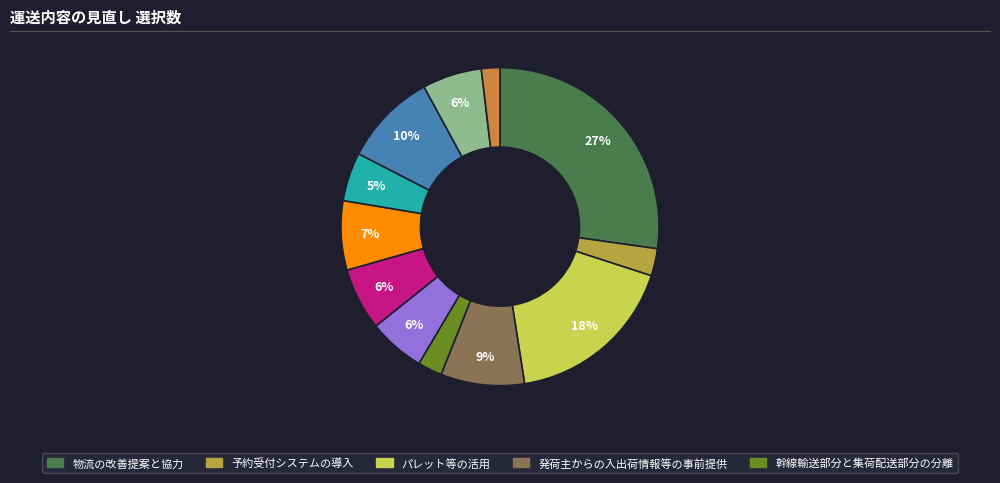

How many segments does this pie chart have?

12